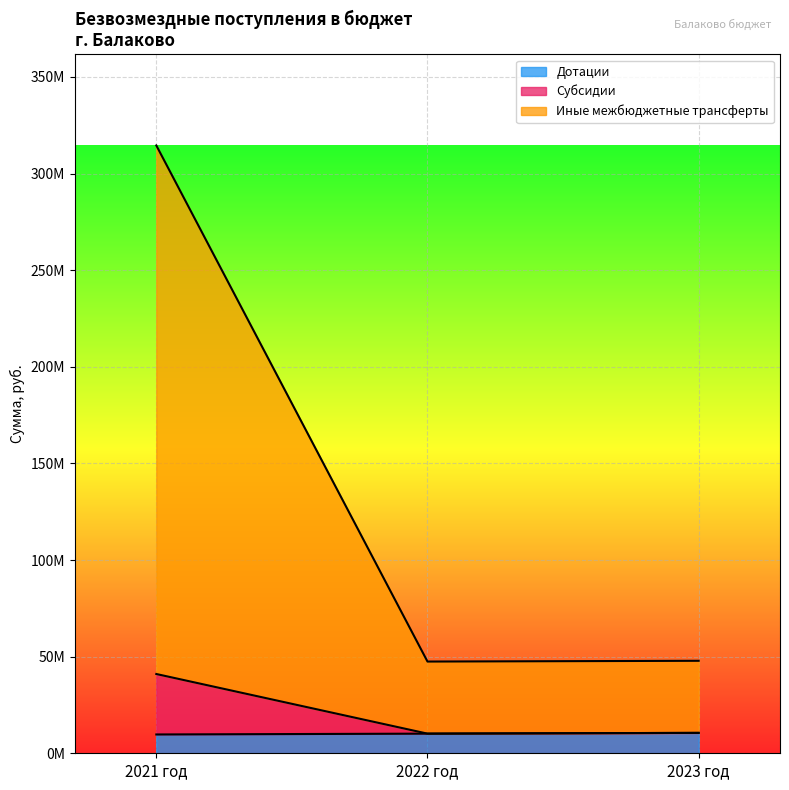

What is the difference between the Иные межбюджетные трансферты values at 2023 год and 2022 год?

393900